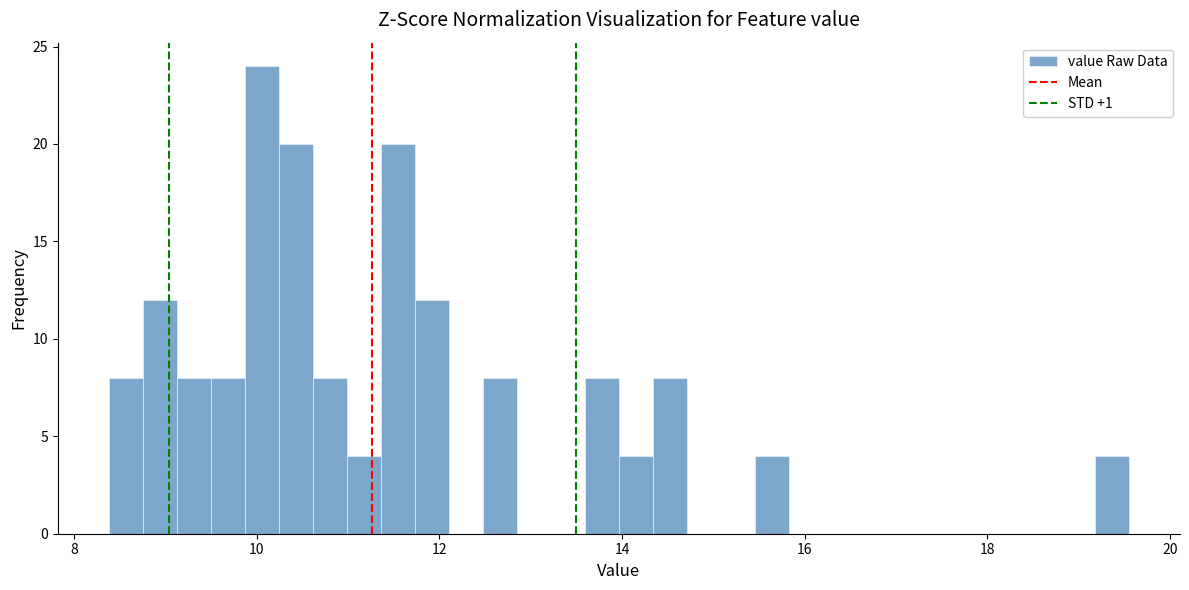

Around what value on the x-axis is the tallest bar? Give the approximate position of its centre, as read against the axis.

10.0